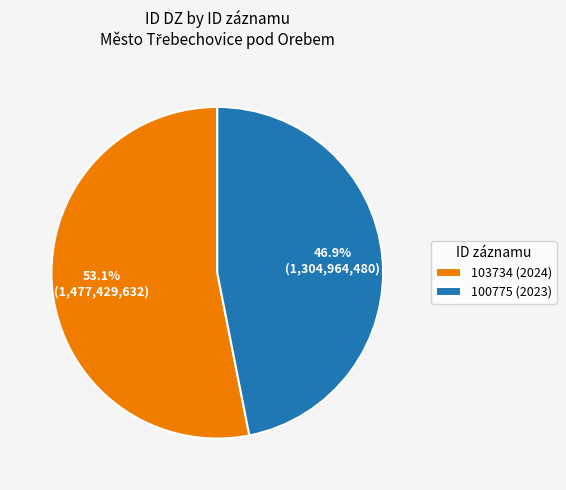

Which category has the smallest portion of the pie?

100775 (2023)